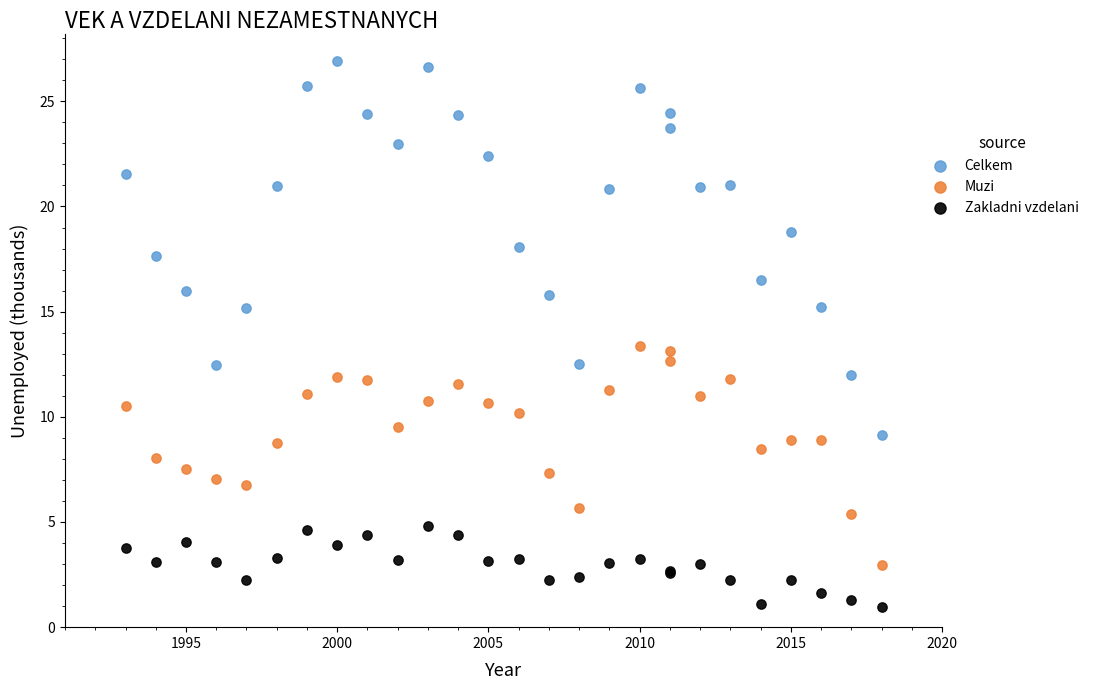

Which series reaches the maximum Y coordinate?

Celkem